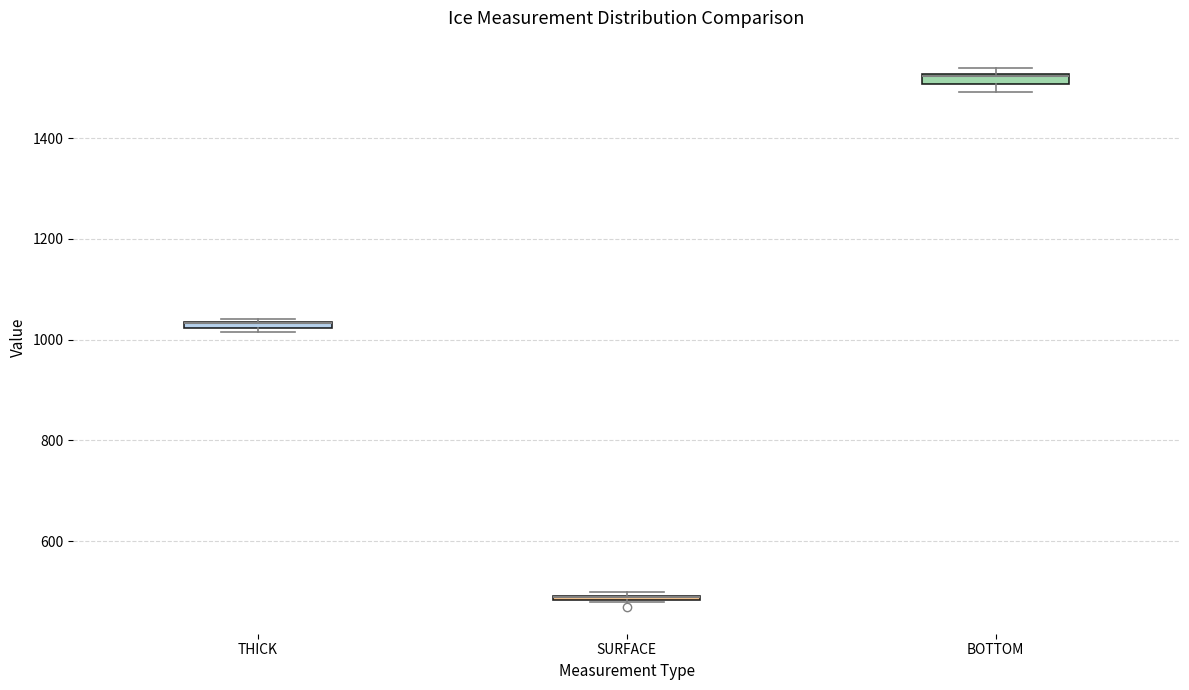

Where is the upper edge of the box for SURFACE on the y-axis? The values are not printed on the chart, so give them approximately, as read against the axis.

500